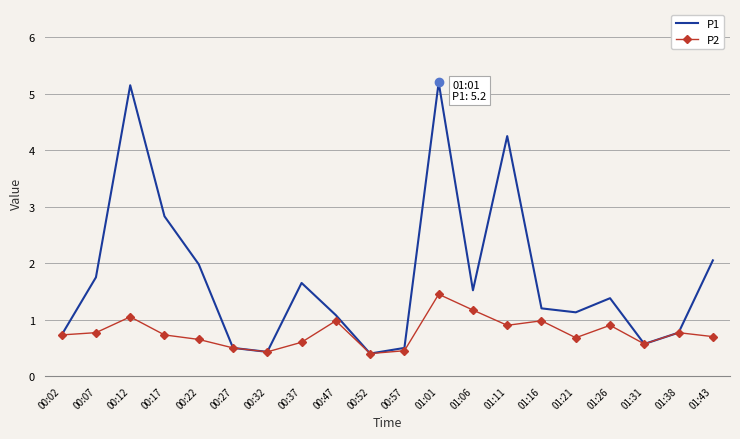

The value of P1 at 01:43 is 2.0. True or false?

True